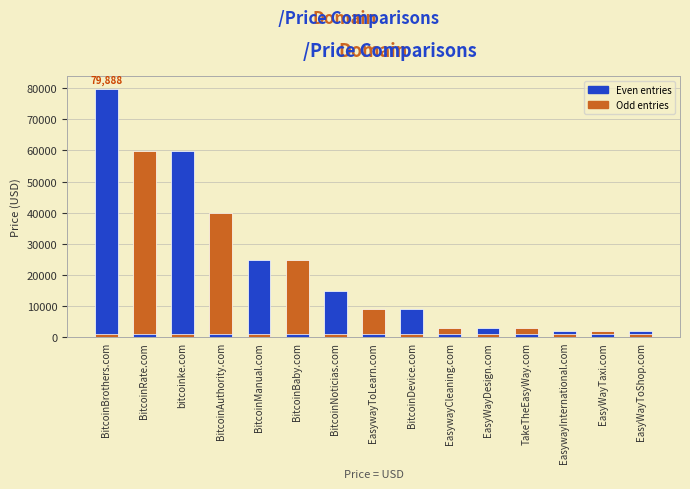

Reading right to left, extract all data points from this chart.

1888	1888	1888	2888	2888	2888	8888	8888	14888	24888	24888	39888	59888	59888	79888